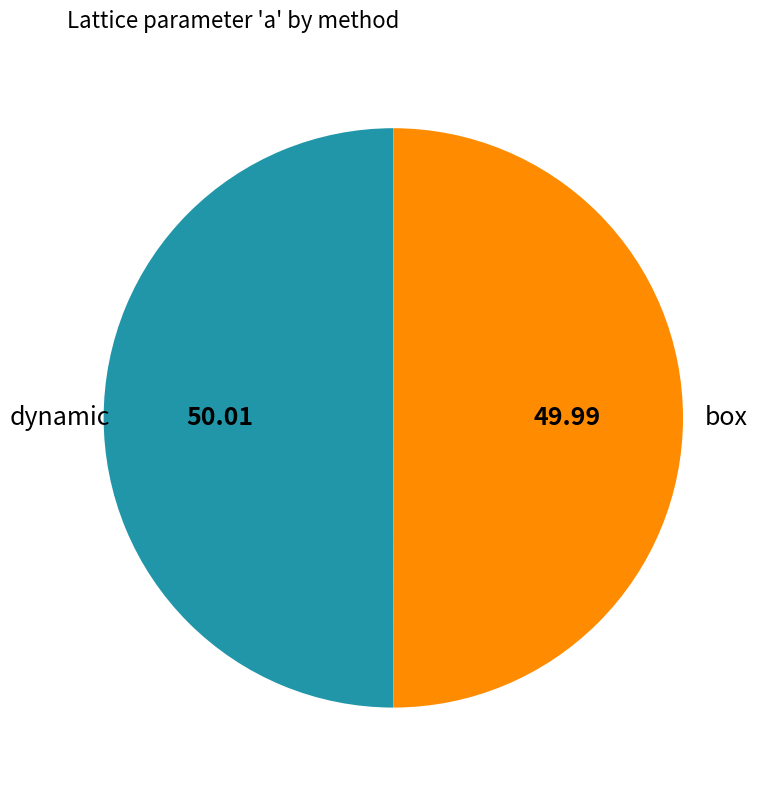

Count the number of slices in the pie.

2